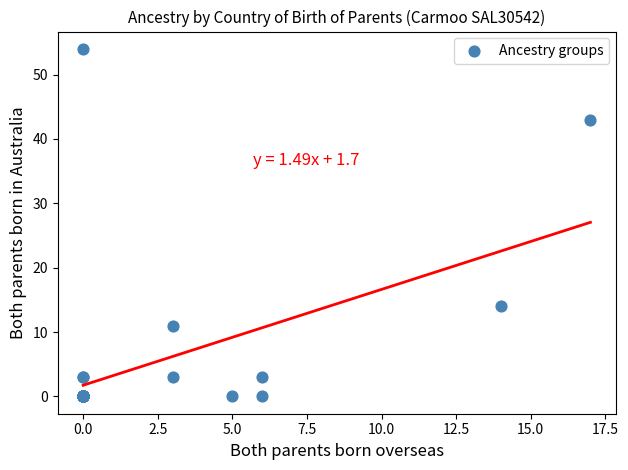

What Y value in the scatter plot is closest to 27?

14